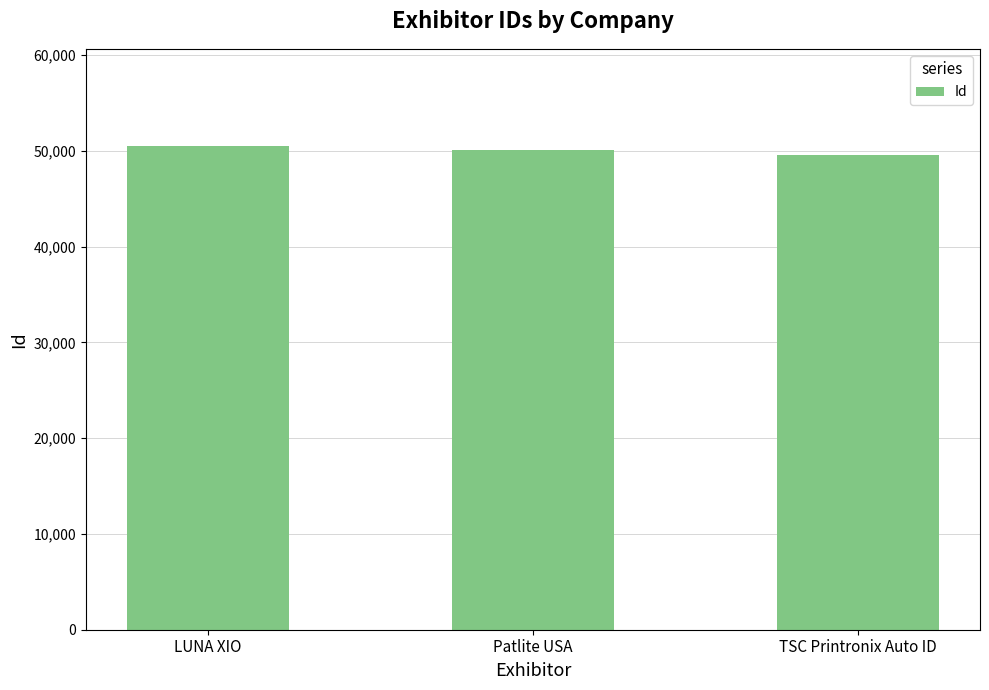

At which label does the data first exceed 50109?

LUNA XIO